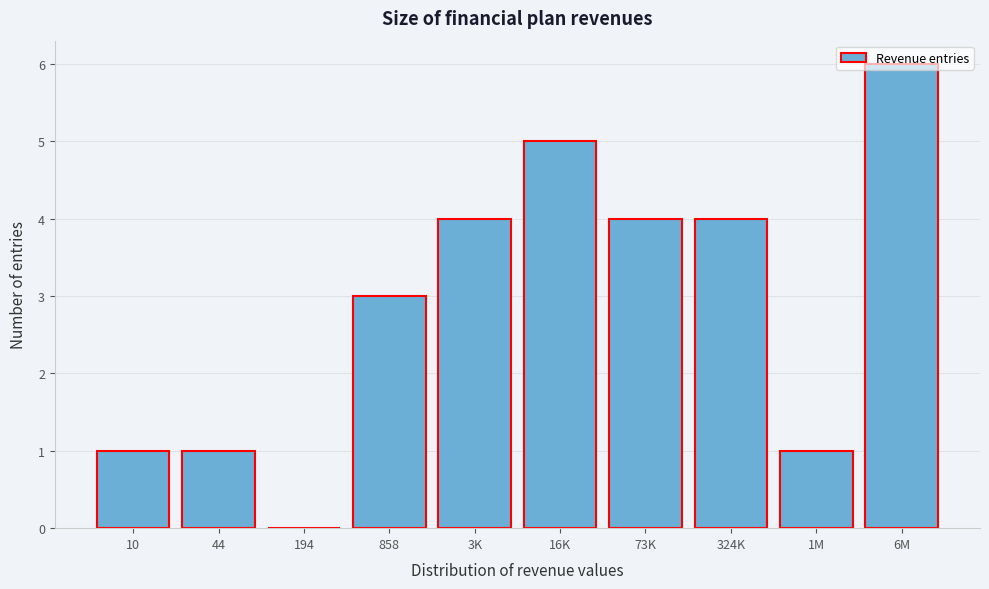

True or false: the data shows 5 at 16K.

True